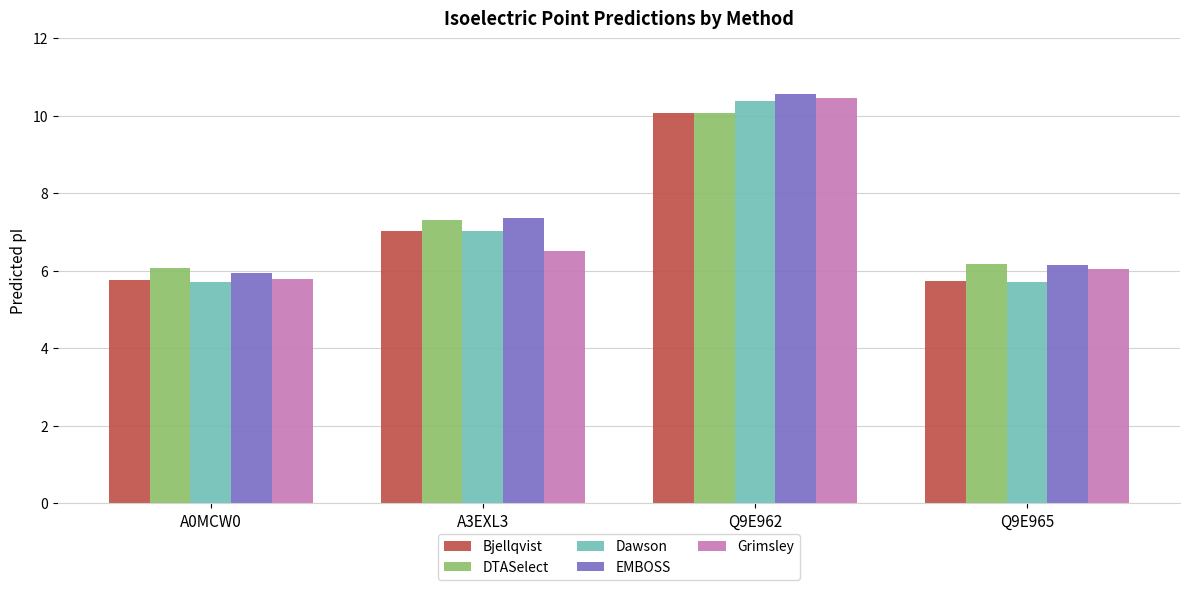

Which category has the highest value in the EMBOSS series?

Q9E962